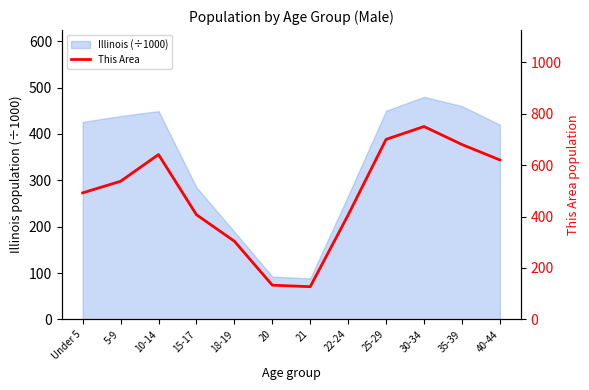

Count the number of categories in the chart.

12